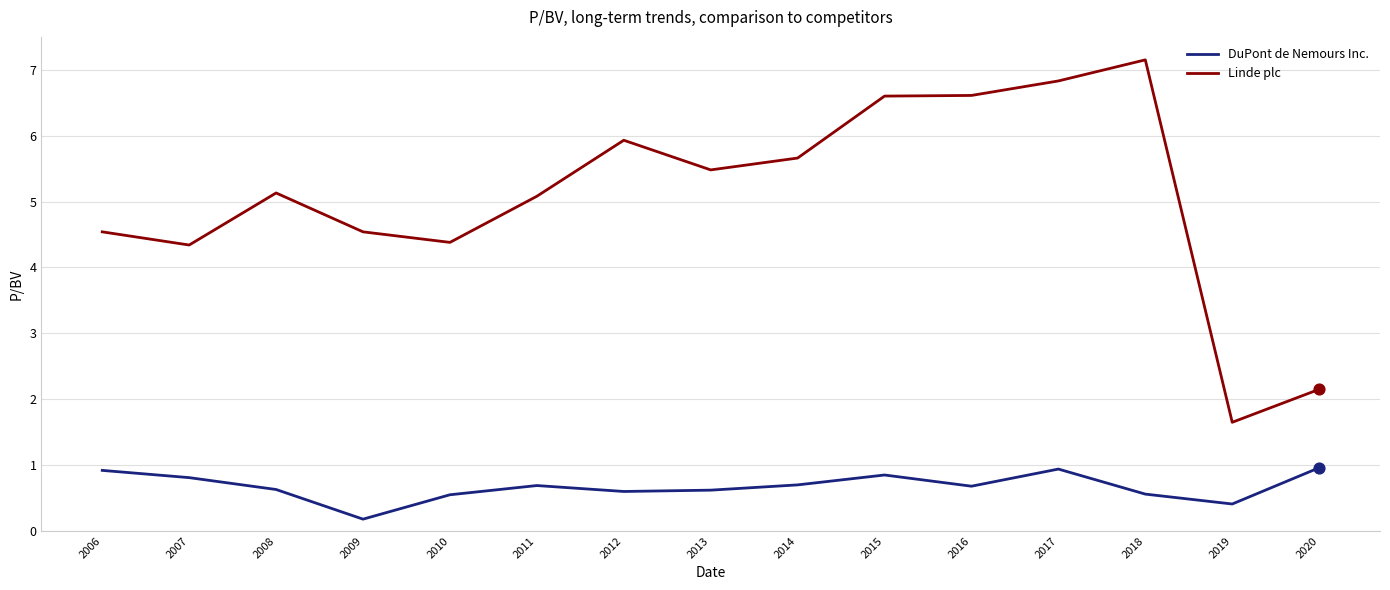

Which series has the largest range (max minus min)?

Linde plc